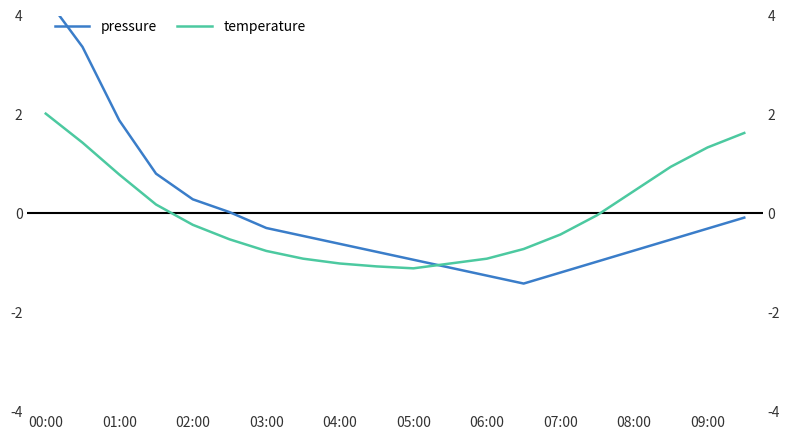

At which label does temperature first exceed 0?

00:00